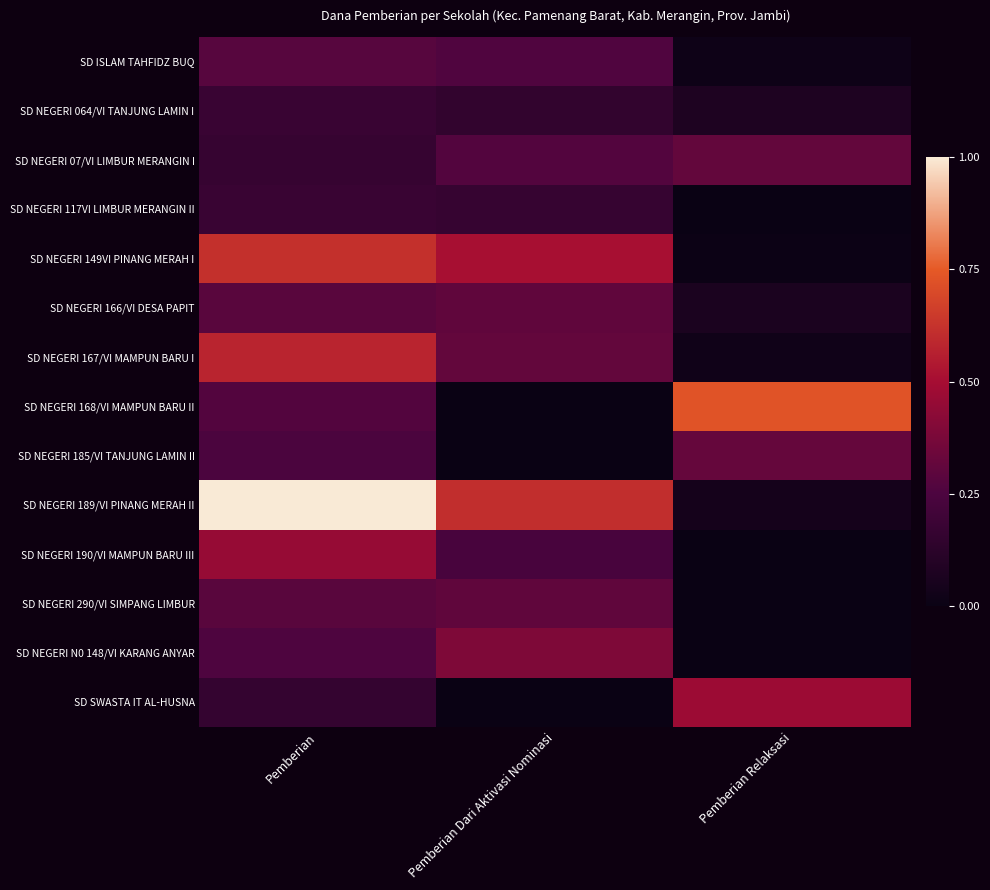

What is the maximum value shown in the chart?

1.0